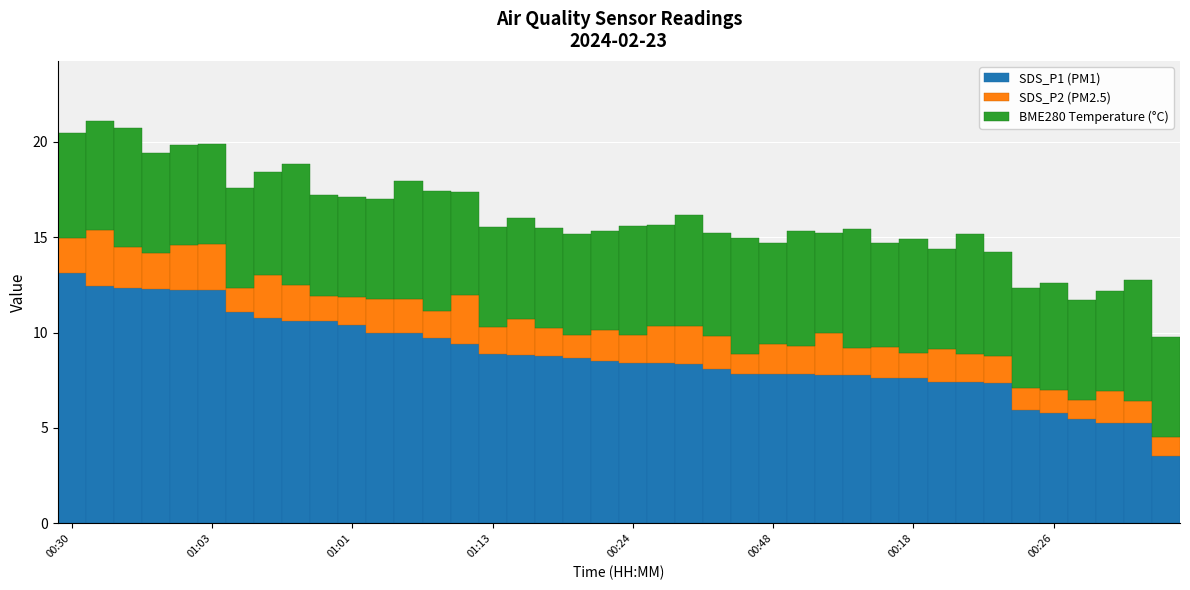

What is the highest value of the SDS_P1 (PM1) series?

13.1